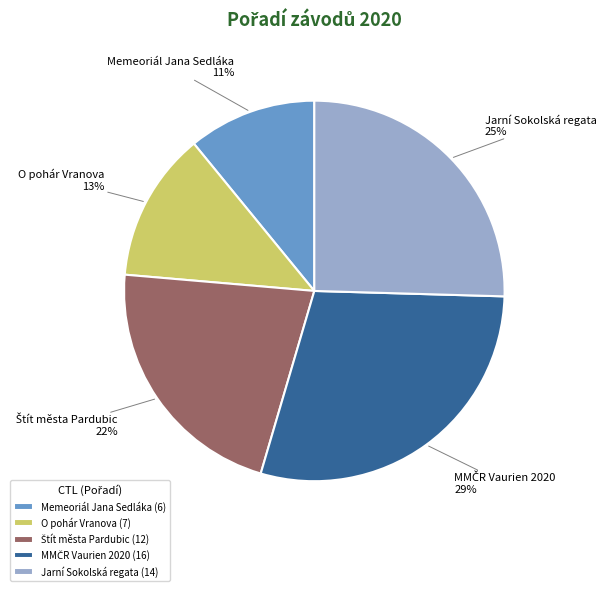

Is it true that Memeoriál Jana Sedláka is 17% of the pie?

False